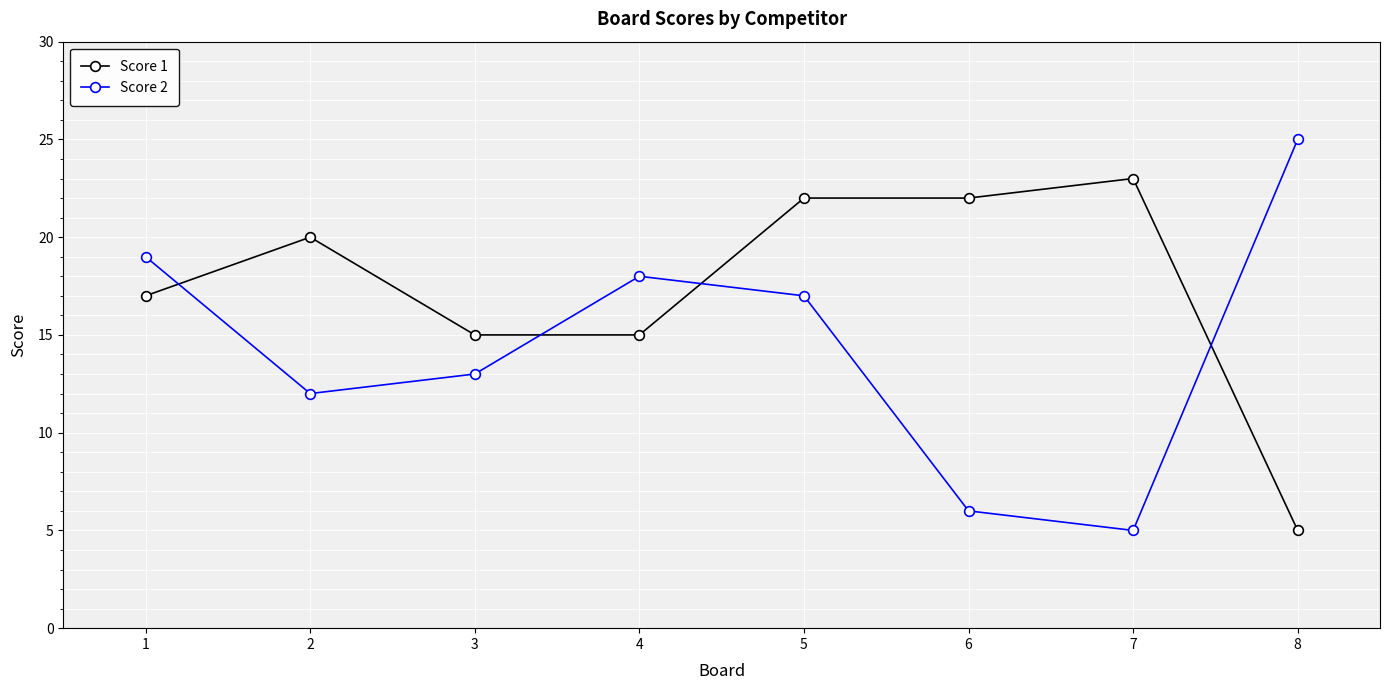

What is the value of the Score 2 point at the 8th from the left?

25